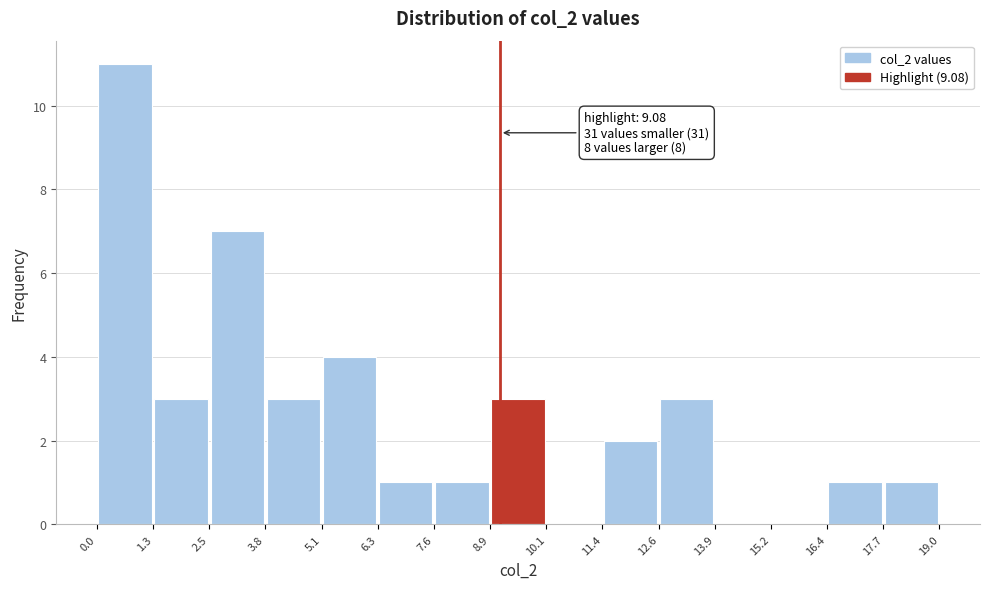

Over which range of the x-axis is the bar tallest?

0.0 to 1.3